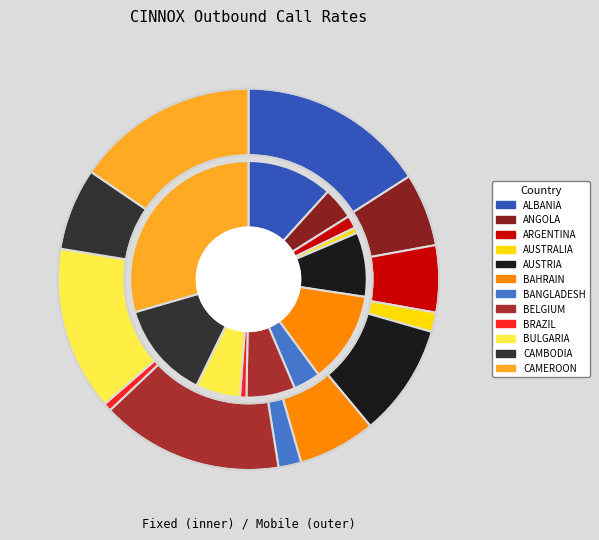

How many slices are in this pie chart?

12